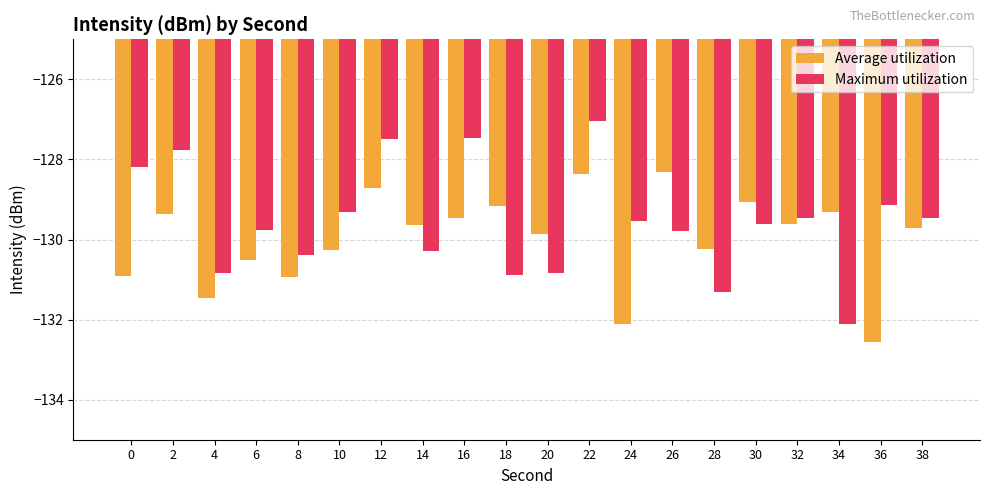

What is the lowest value of the Average utilization series?

-132.6